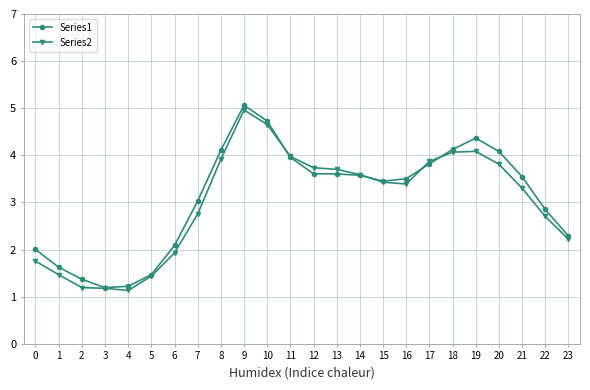

What is the value of the Series2 point at the 13th from the left?

3737